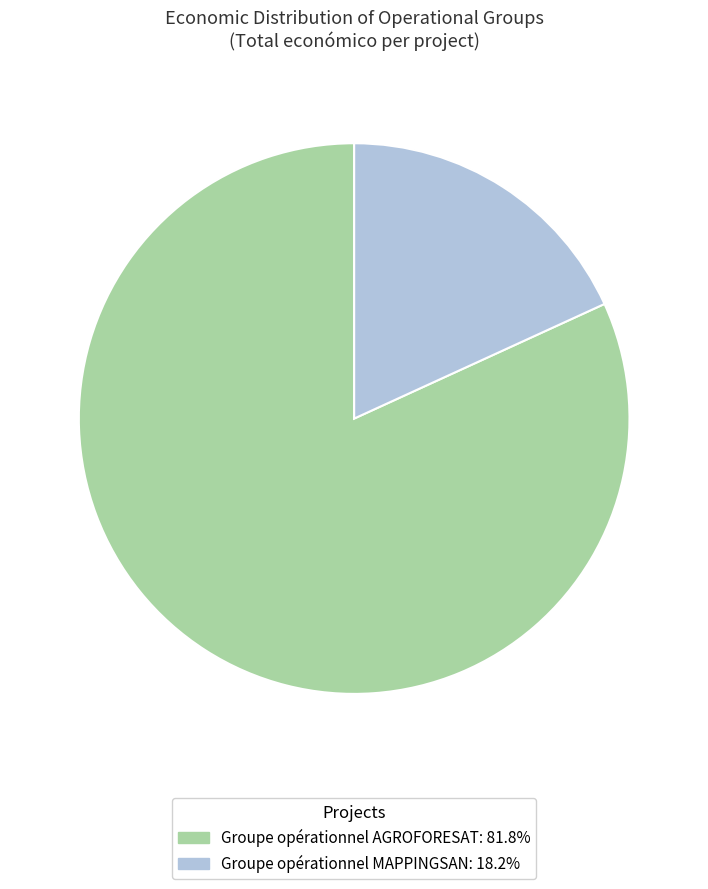

How many slices are in this pie chart?

2